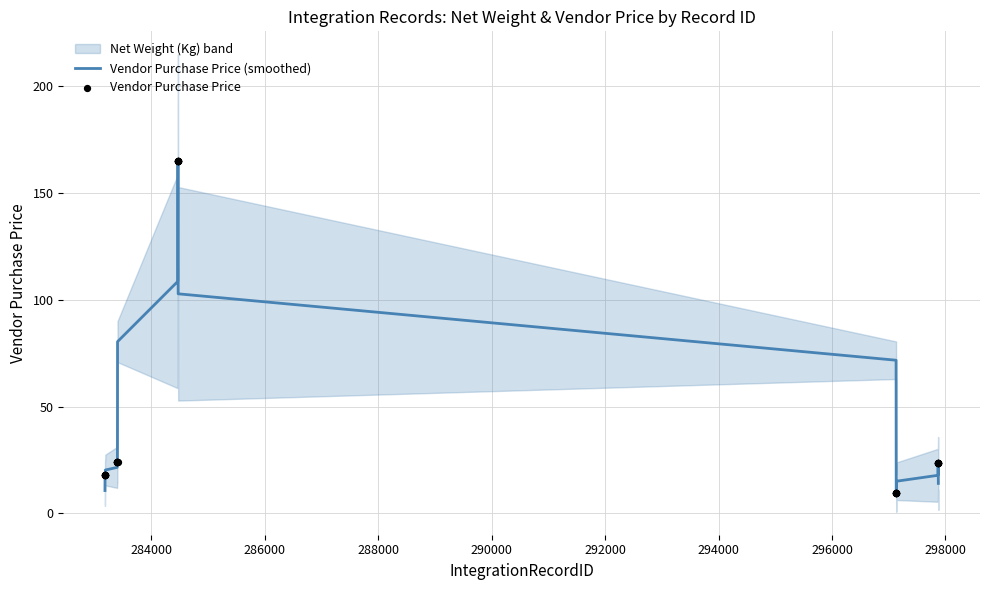

What is the minimum value for Vendor Purchase Price (smoothed)?

9.5